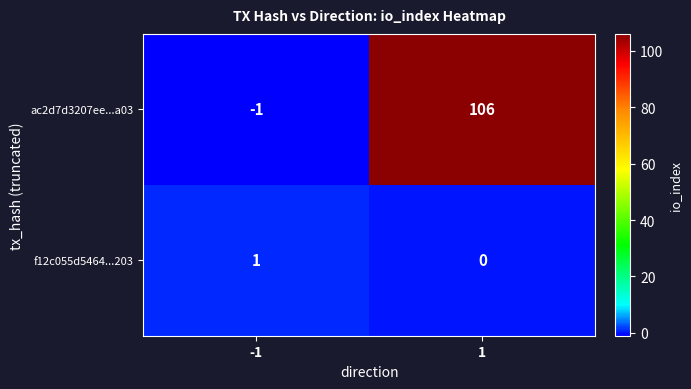

What is the difference between the maximum and minimum values in the ac2d7d3207ee...a03 series?

107